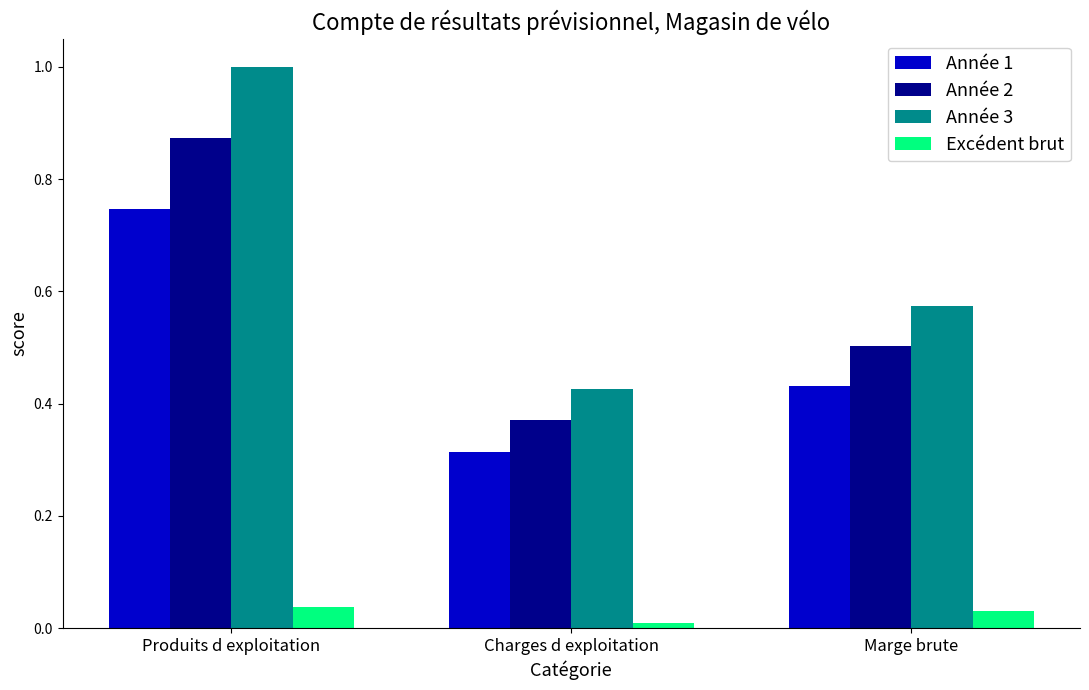

What is the highest value of the Année 3 series?

1.0